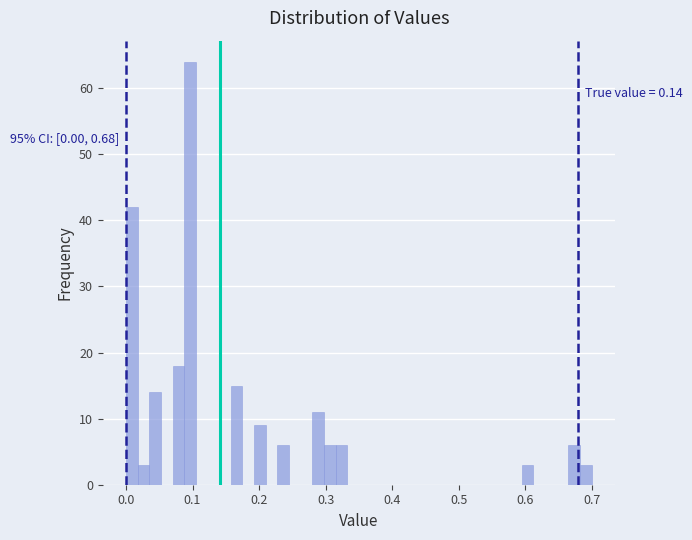

Around what value on the x-axis is the tallest bar? Give the approximate position of its centre, as read against the axis.

0.10